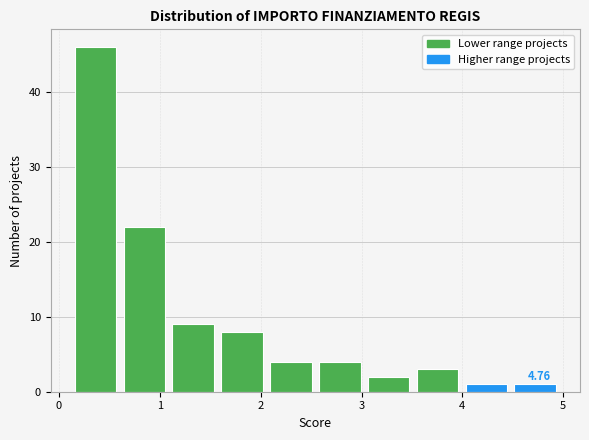

Over which range of the x-axis is the bar tallest?

0.2 to 0.6